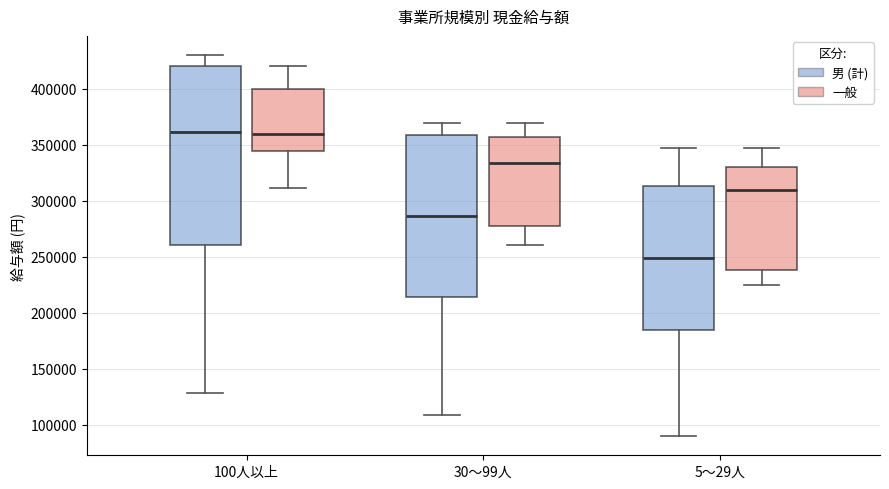

Reading left to right, read every box against the y-axis: the position of its median line, the range the box covers, and the ends of its whiskers. The values are not printed on the chart, so give them approximately, as read against the axis.

100人以上 (男 (計)): median 360000, box 260000 to 420000, whiskers 130000 to 430000
100人以上 (一般): median 360000, box 345000 to 400000, whiskers 310000 to 420000
30～99人 (男 (計)): median 285000, box 215000 to 360000, whiskers 110000 to 370000
30～99人 (一般): median 335000, box 280000 to 355000, whiskers 260000 to 370000
5～29人 (男 (計)): median 250000, box 185000 to 315000, whiskers 90000 to 345000
5～29人 (一般): median 310000, box 240000 to 330000, whiskers 225000 to 345000